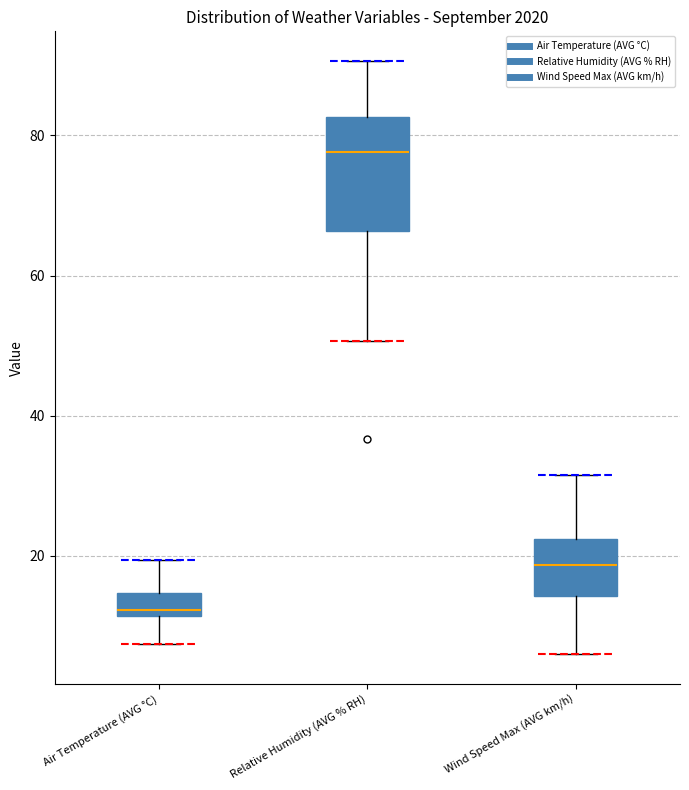

Where is the lower edge of the box for Wind Speed Max (AVG km/h) on the y-axis? The values are not printed on the chart, so give them approximately, as read against the axis.

14